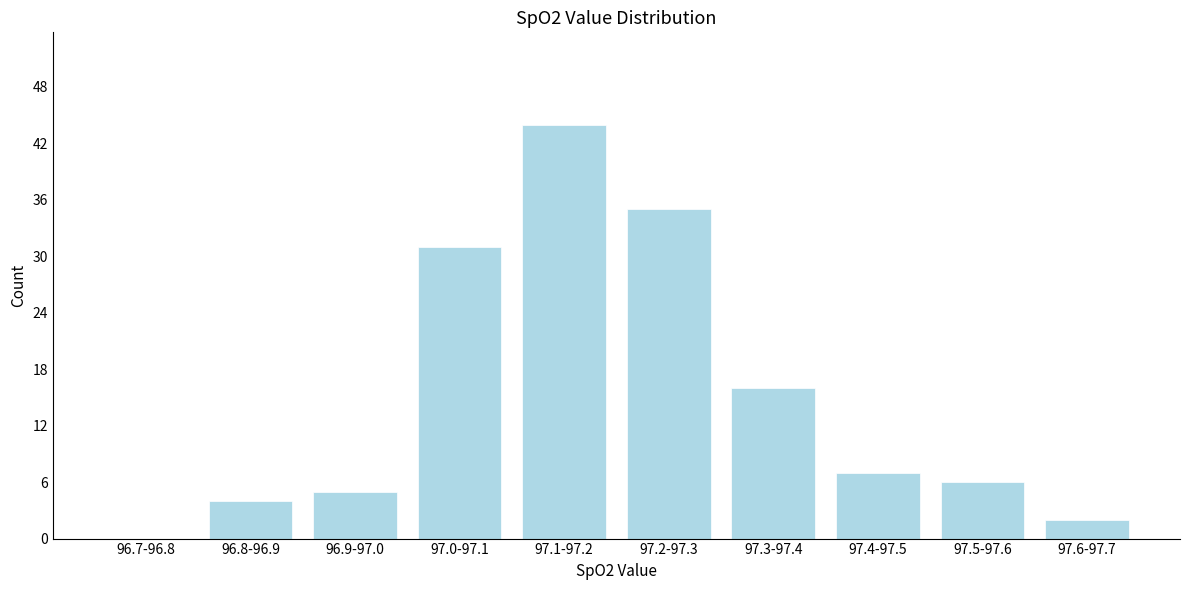

Reading right to left, list all the values displayed in this chart.

97.6-97.7=2	97.5-97.6=6	97.4-97.5=7	97.3-97.4=16	97.2-97.3=35	97.1-97.2=44	97.0-97.1=31	96.9-97.0=5	96.8-96.9=4	96.7-96.8=0